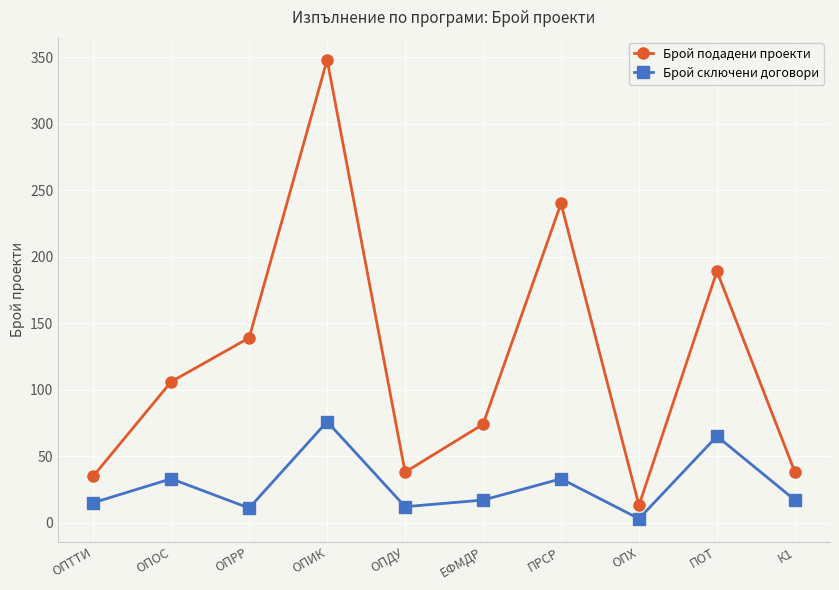

What is the spread (max minus min) of values at К1?

21